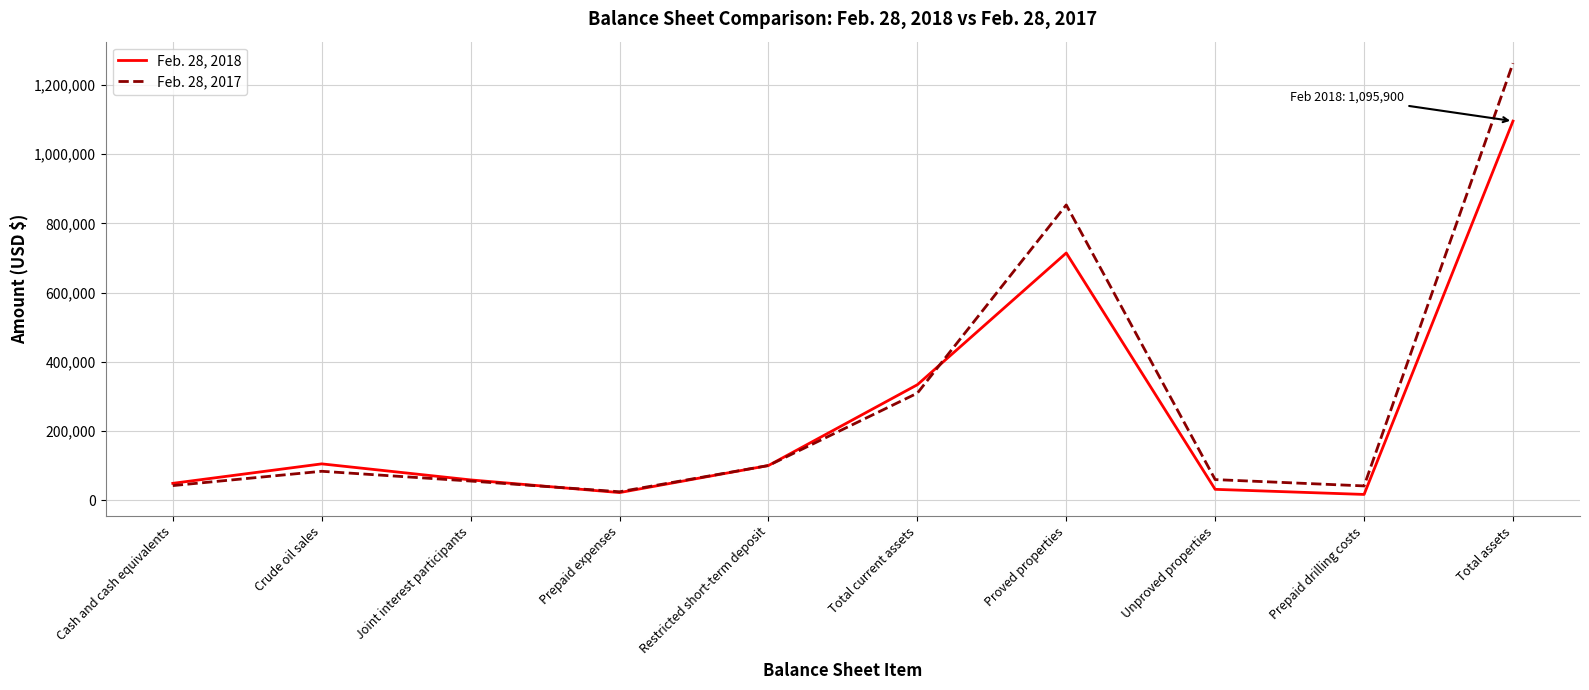

Count the number of data series in this chart.

2